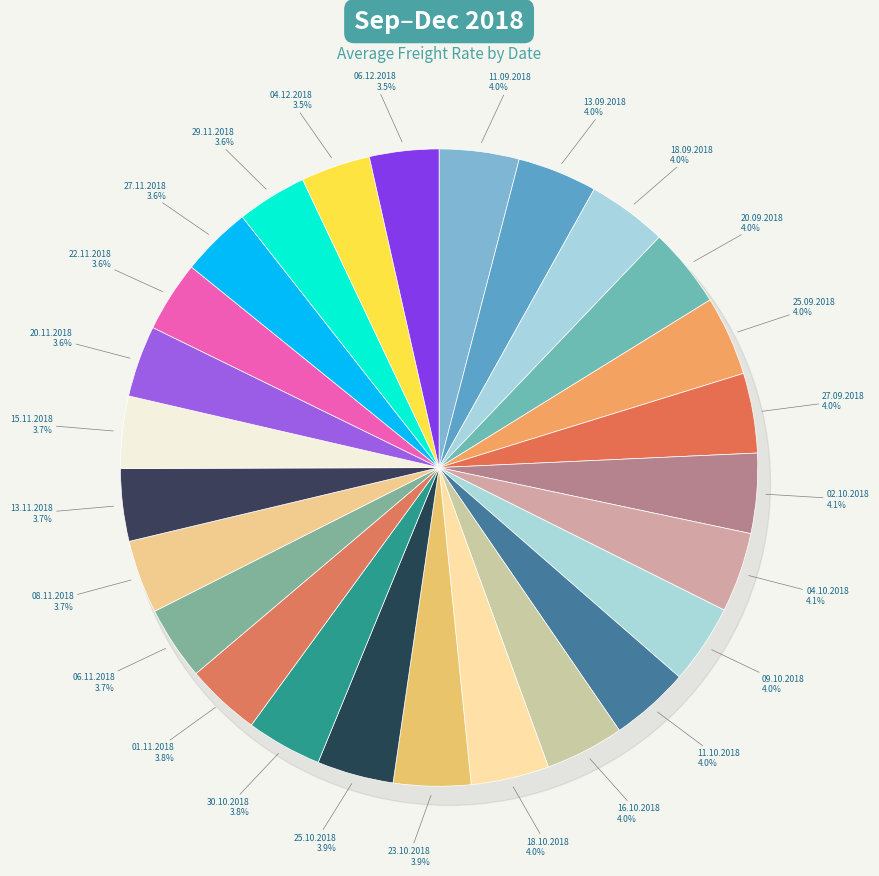

To the nearest percent, what portion does 25.10.2018 represent?

4%